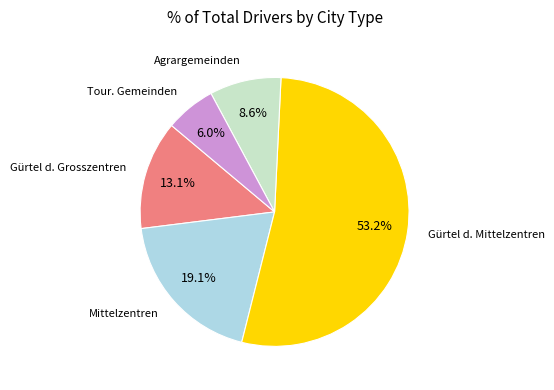

To the nearest percent, what is the average slice percentage?

20%